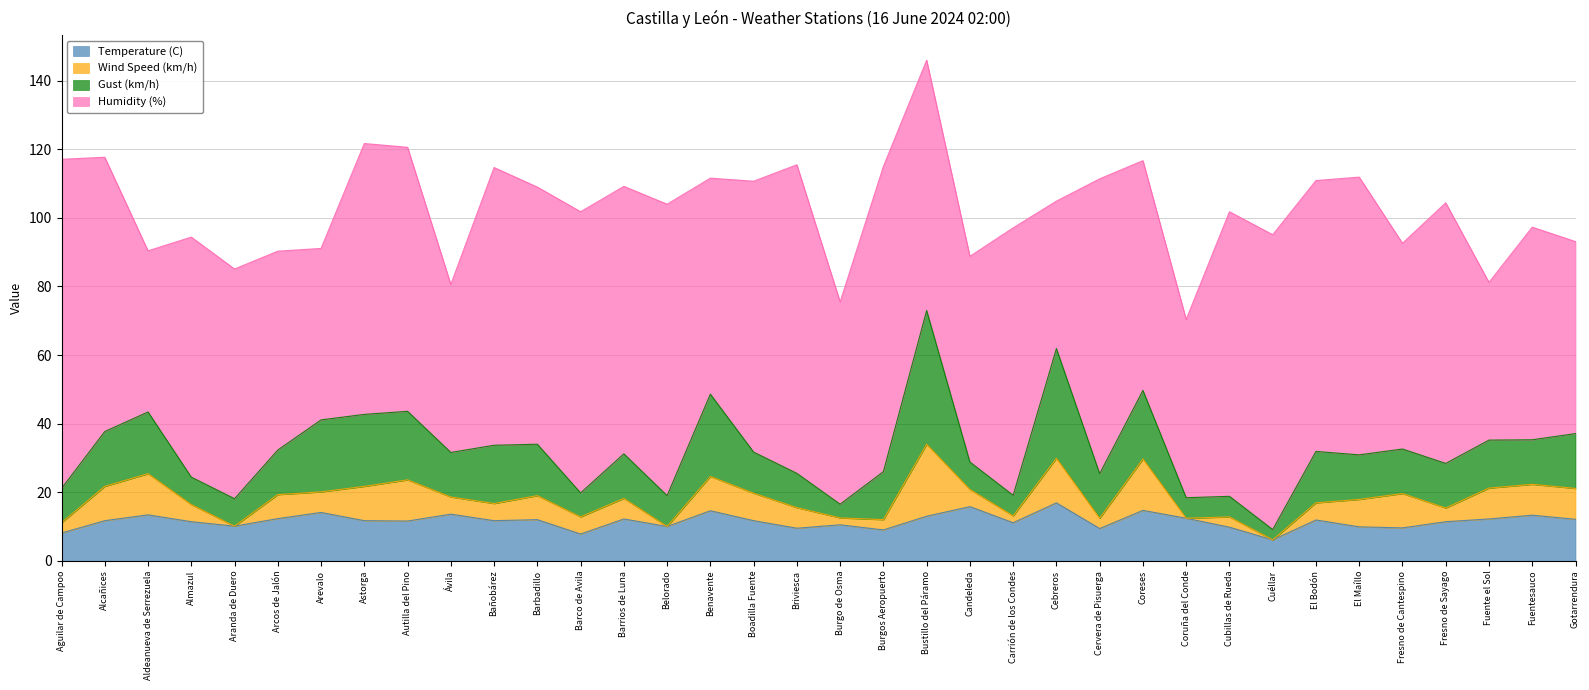

What is the sum of all Temperature (C) values?

416.6